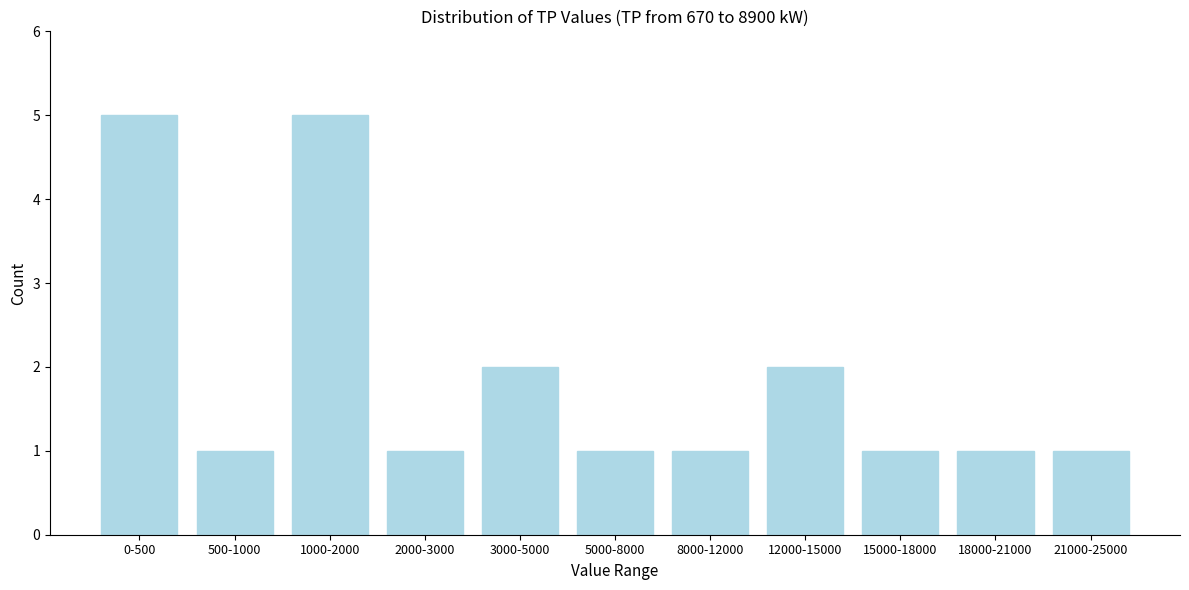

Reading left to right, extract all data points from this chart.

5	1	5	1	2	1	1	2	1	1	1